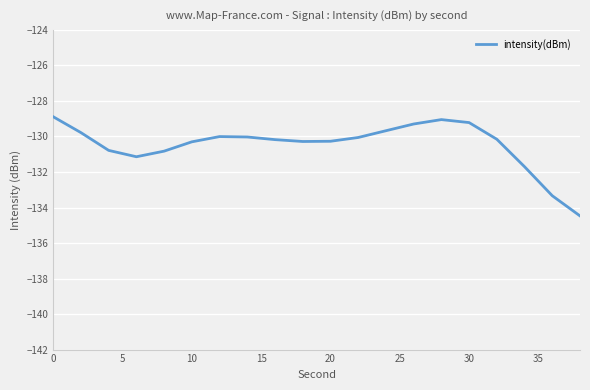

What is the difference between the maximum and minimum values?

5.6